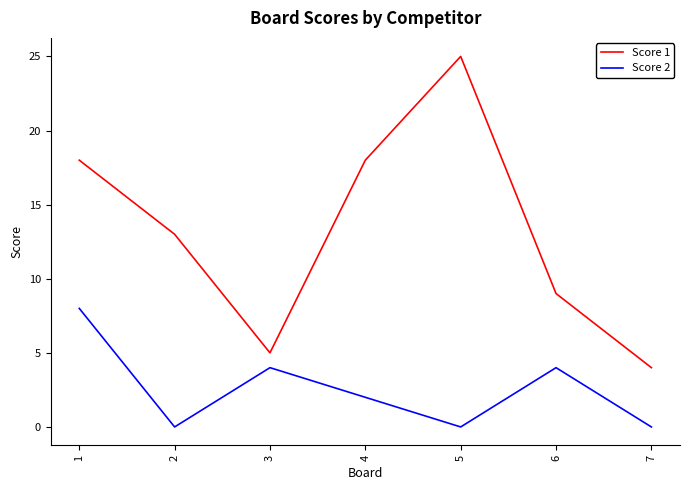

True or false: Score 2 has more than 1 points higher than both neighbors.

True